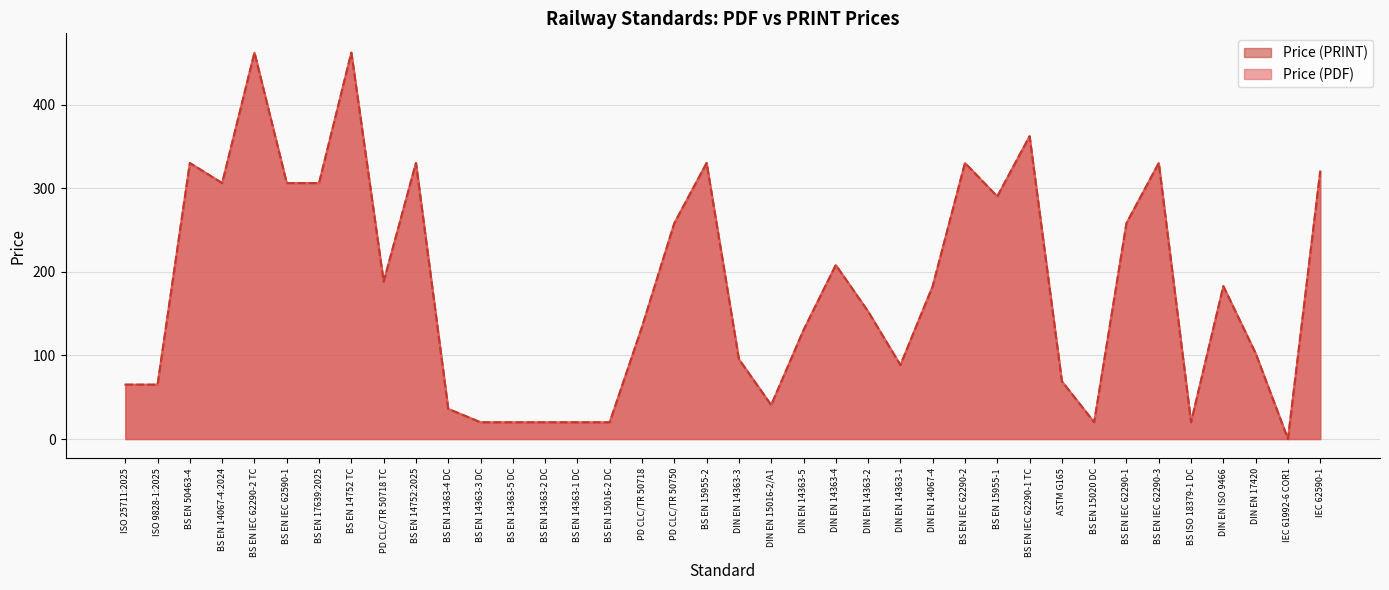

Is it true that Price (PRINT) equals 149.7 at DIN EN 14363-1?

False